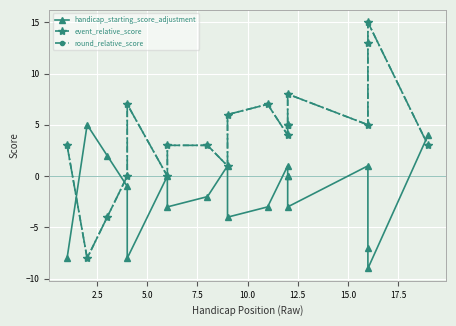

True or false: event_relative_score has a value of 2 at 9.

False